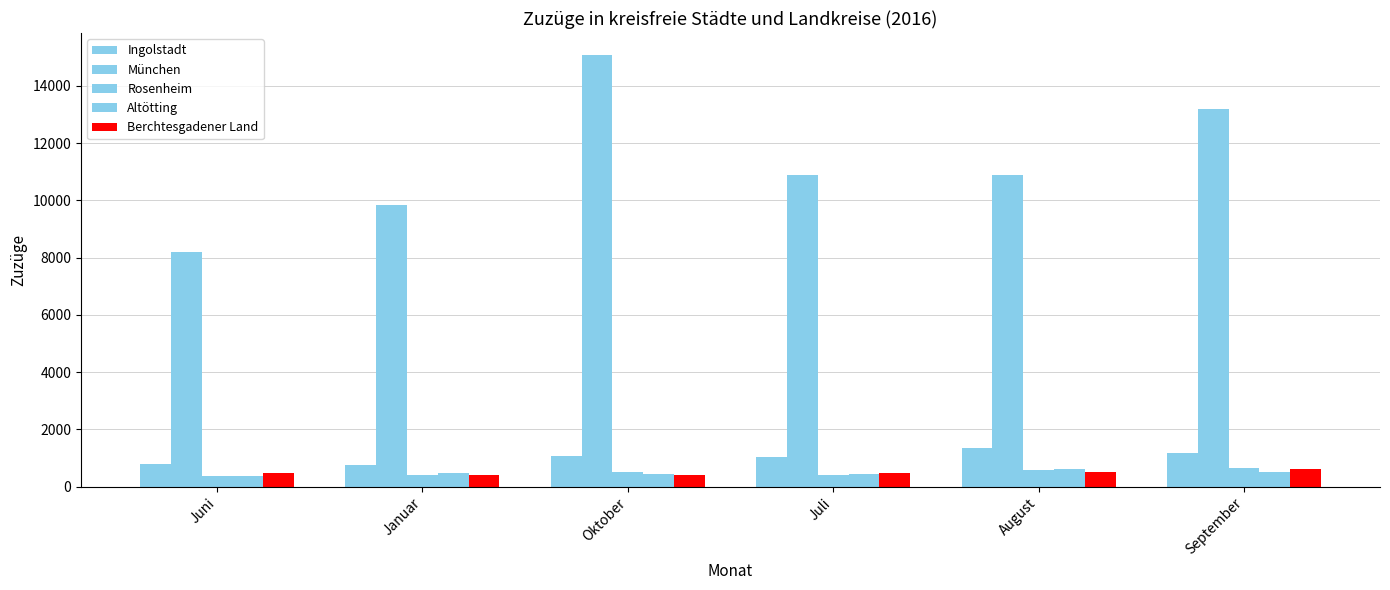

Which category has the highest value in the Ingolstadt series?

August